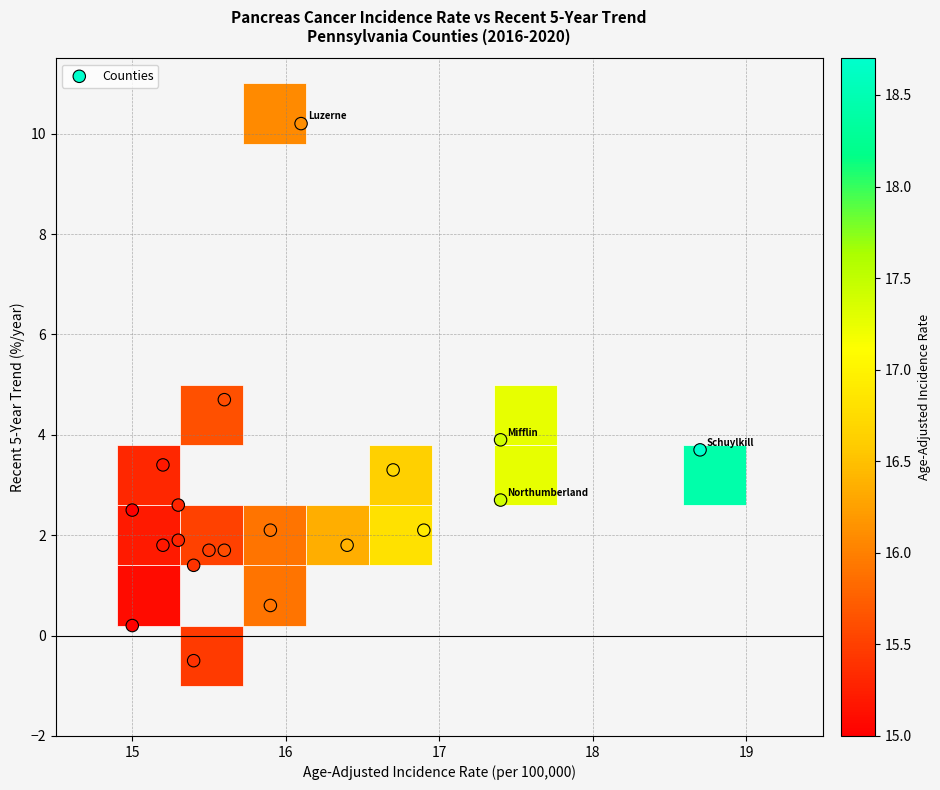

What is the range of X values (max minus min)?

3.7